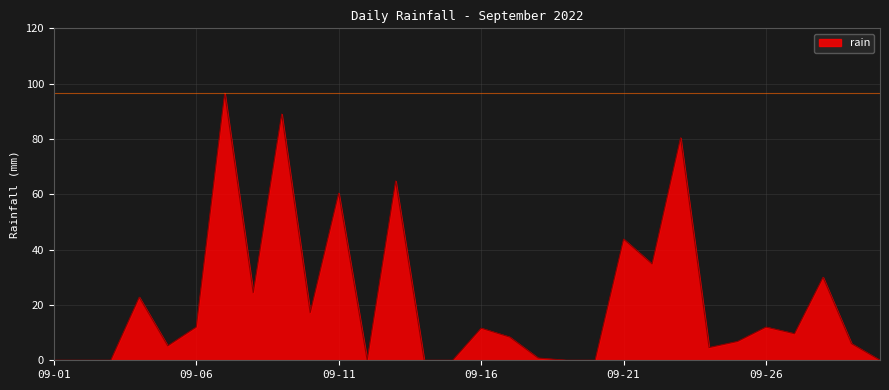

What is the difference between the maximum and minimum values?

96.6